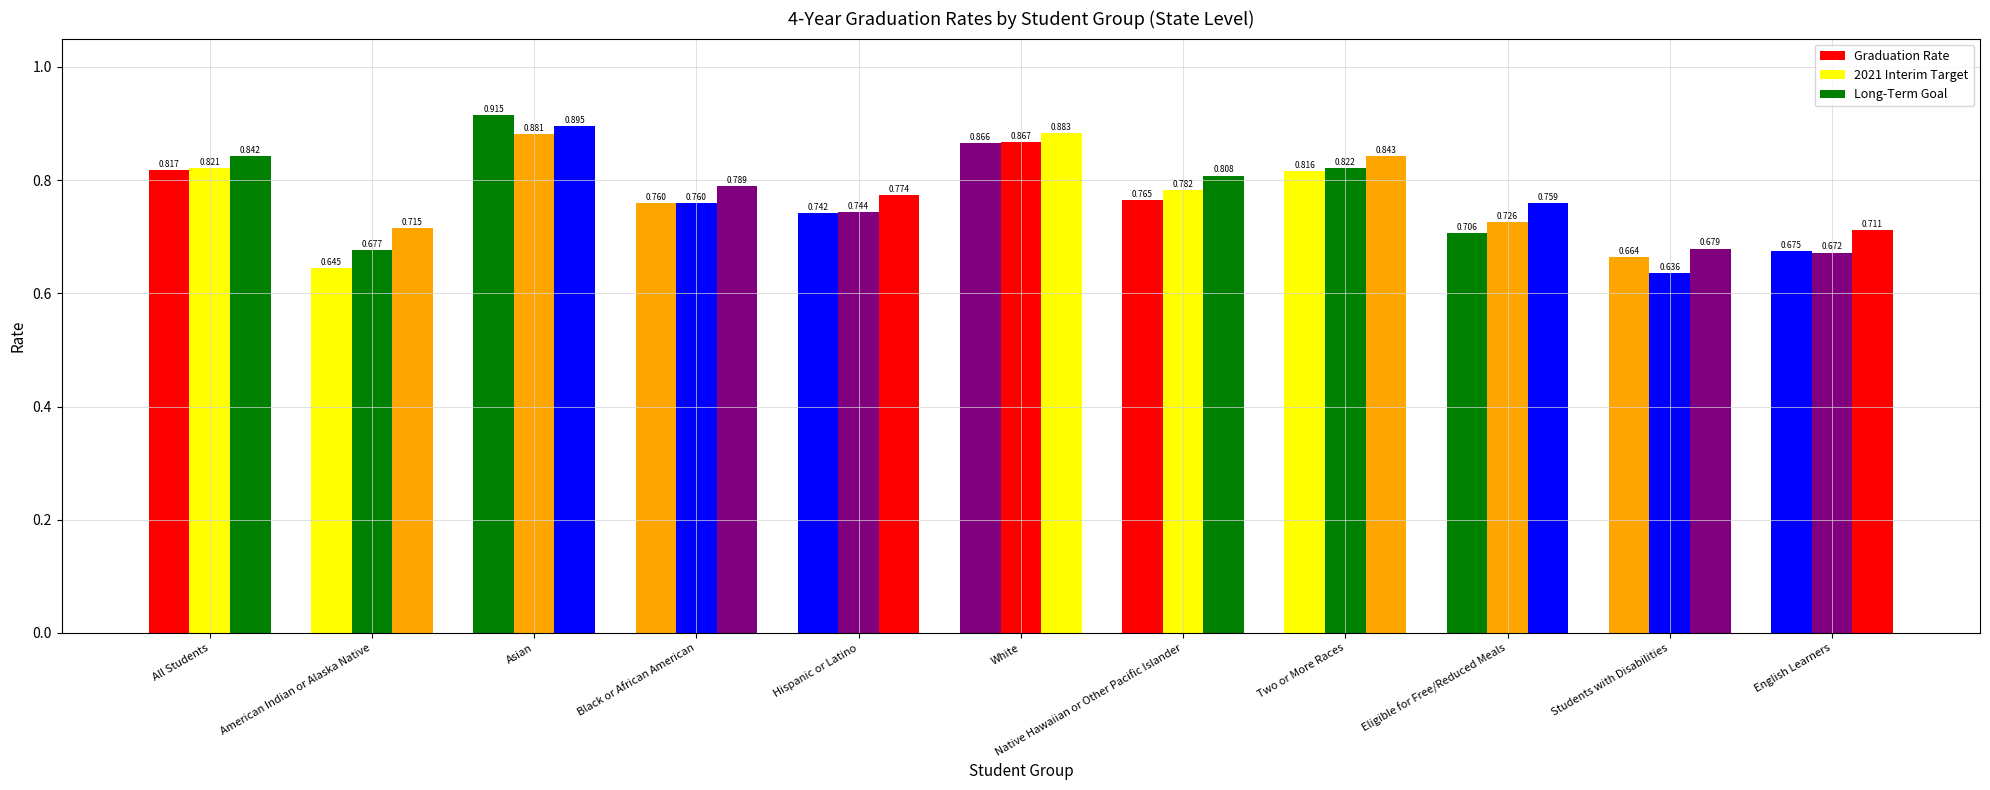

Is it true that 2021 Interim Target equals 1.0 at Eligible for Free/Reduced Meals?

False